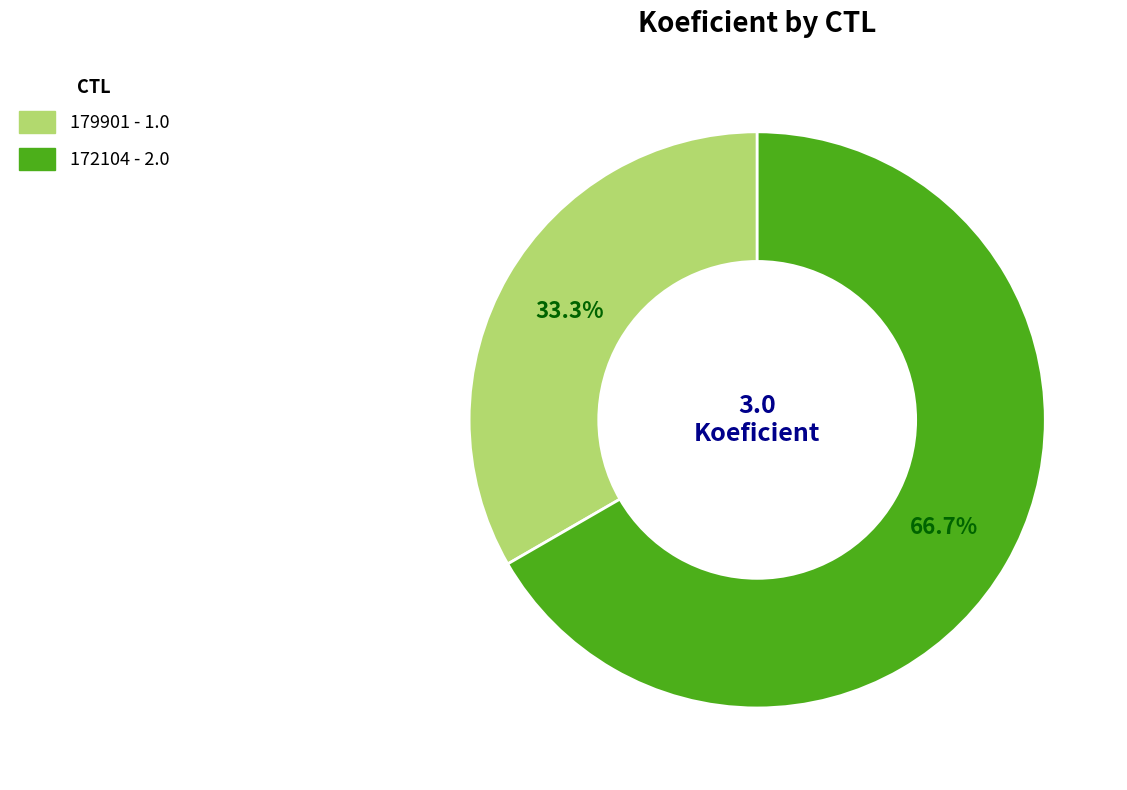

To the nearest percent, what is the difference between the largest and smallest slice percentages?

33%